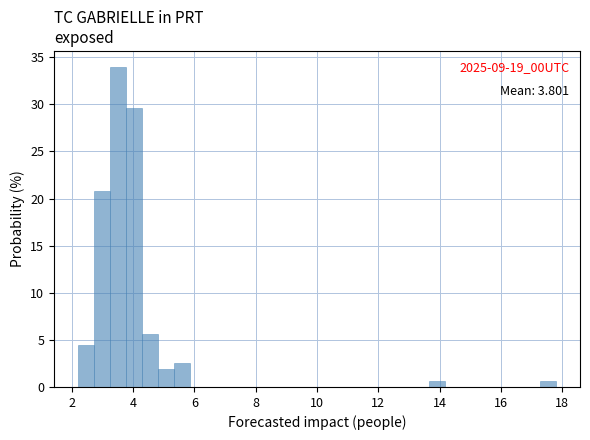

Read against the x-axis, roughly where is the centre of the tallest bar?

3.6